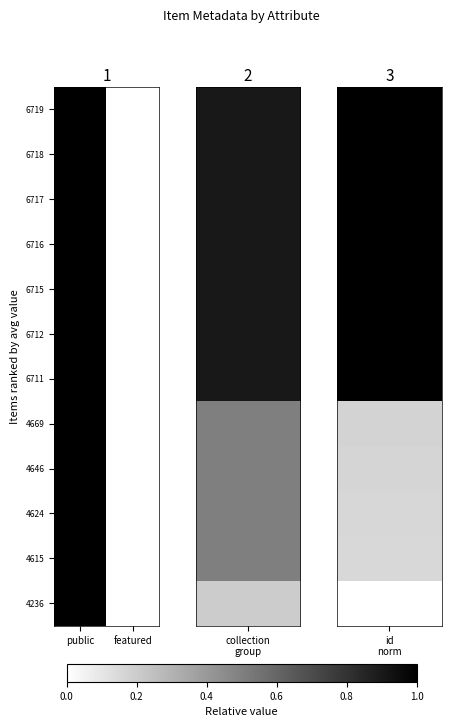

Reading right to left, transcribe all the data shown in this chart.

6719: featured=0	public=1
6718: featured=0	public=1
6717: featured=0	public=1
6716: featured=0	public=1
6715: featured=0	public=1
6712: featured=0	public=1
6711: featured=0	public=1
4669: featured=0	public=1
4646: featured=0	public=1
4624: featured=0	public=1
4615: featured=0	public=1
4236: featured=0	public=1